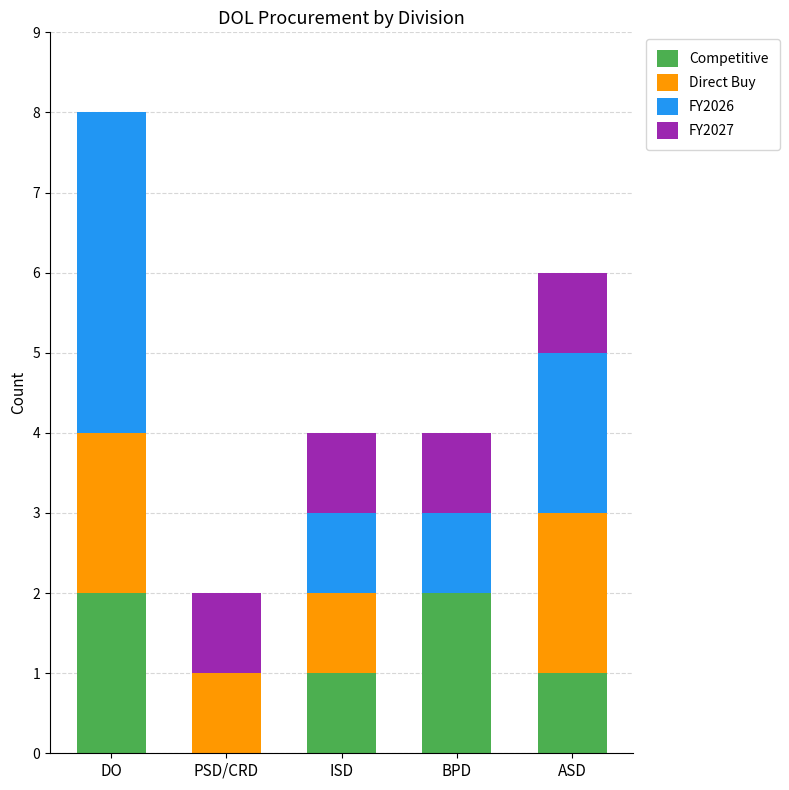

What is the total value across all series at ISD?

4